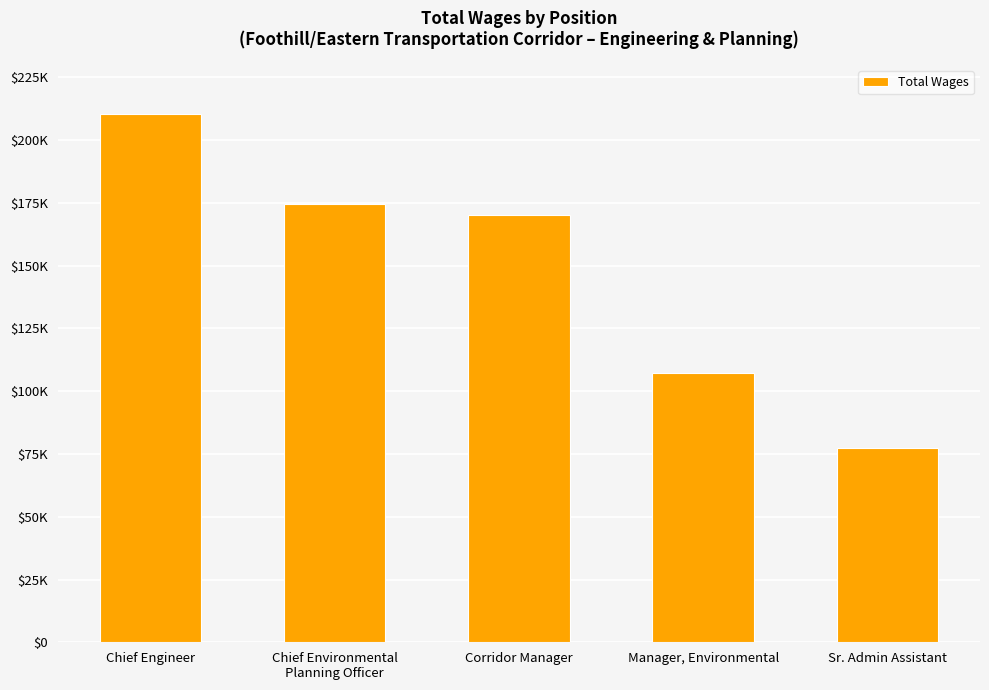

Reading right to left, what are all the values shown in this chart?

Sr. Admin Assistant=77228	Manager, Environmental=107389	Corridor Manager=170153	Chief Environmental
Planning Officer=174663	Chief Engineer=210590